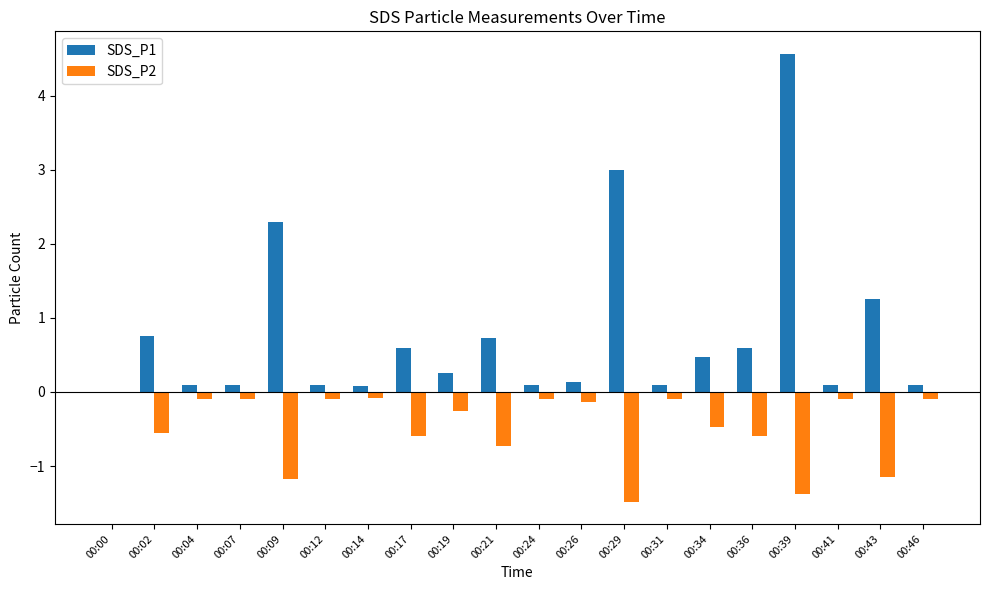

What is the sum of all SDS_P2 values?

-9.3